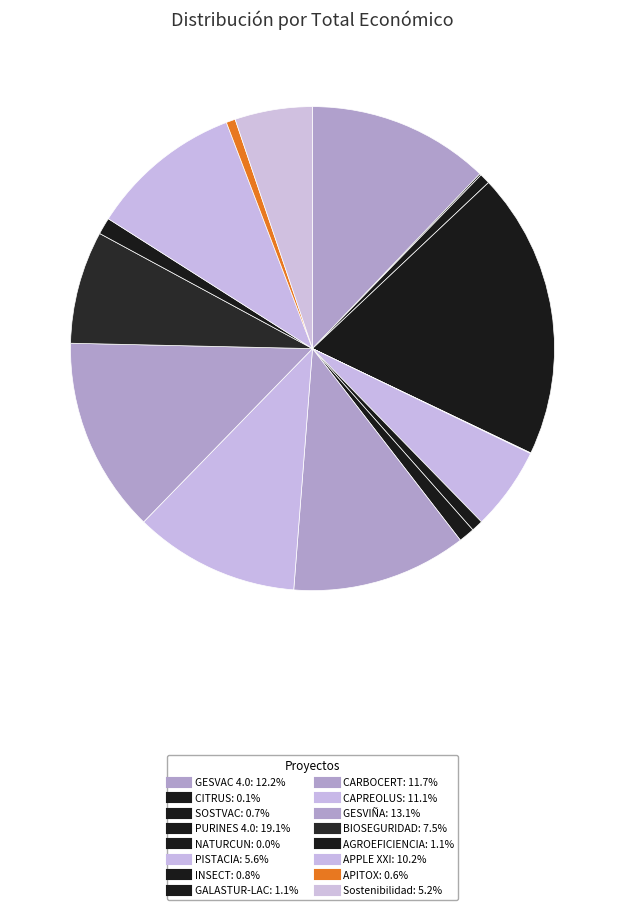

To the nearest percent, what is the average slice percentage?

6%